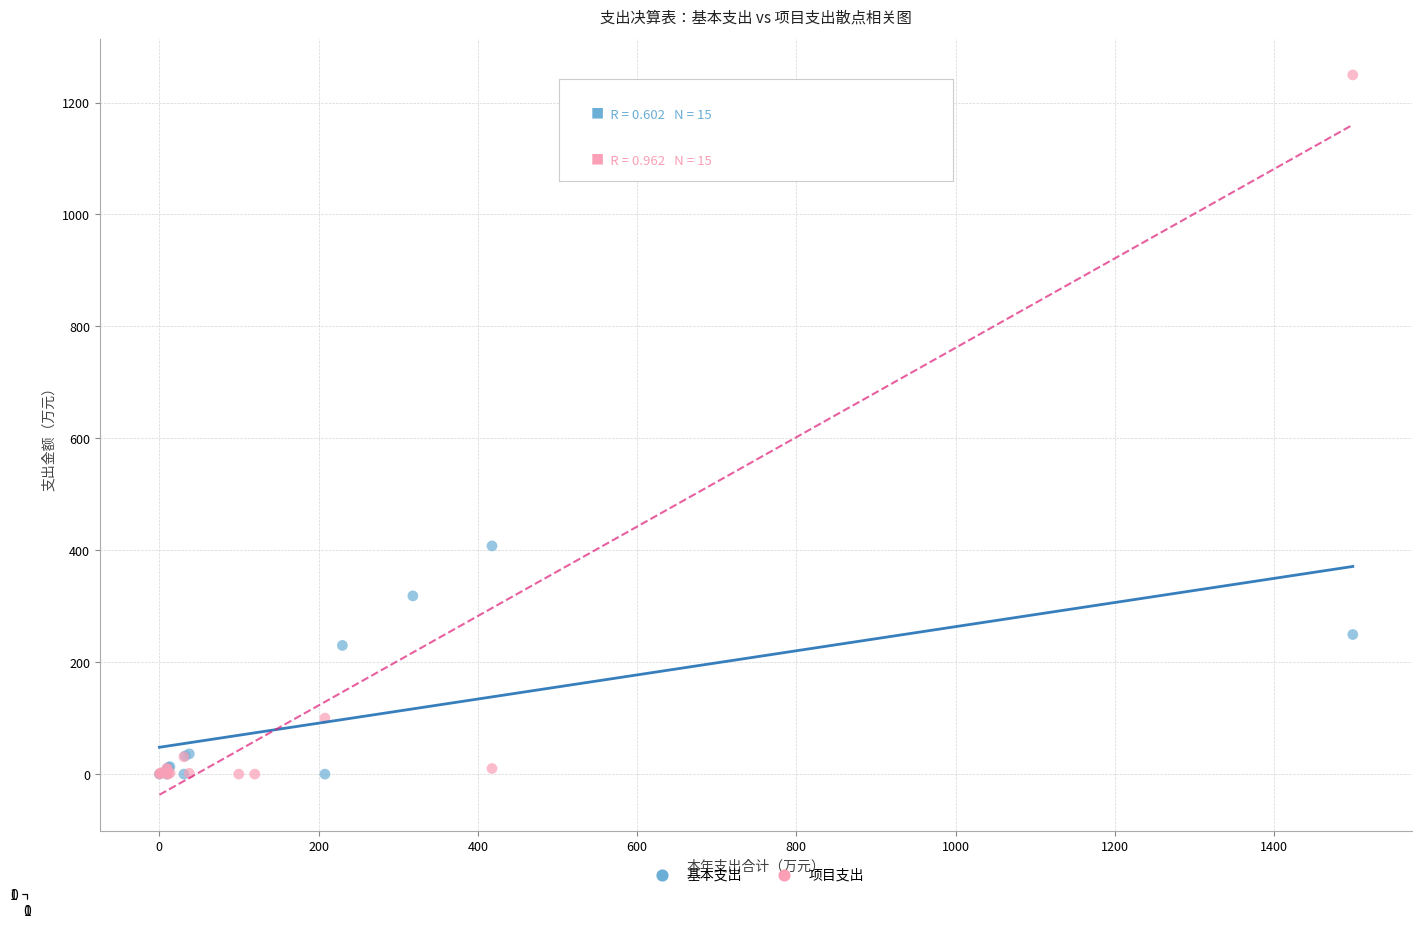

Which series has the largest Y range (max minus min)?

项目支出